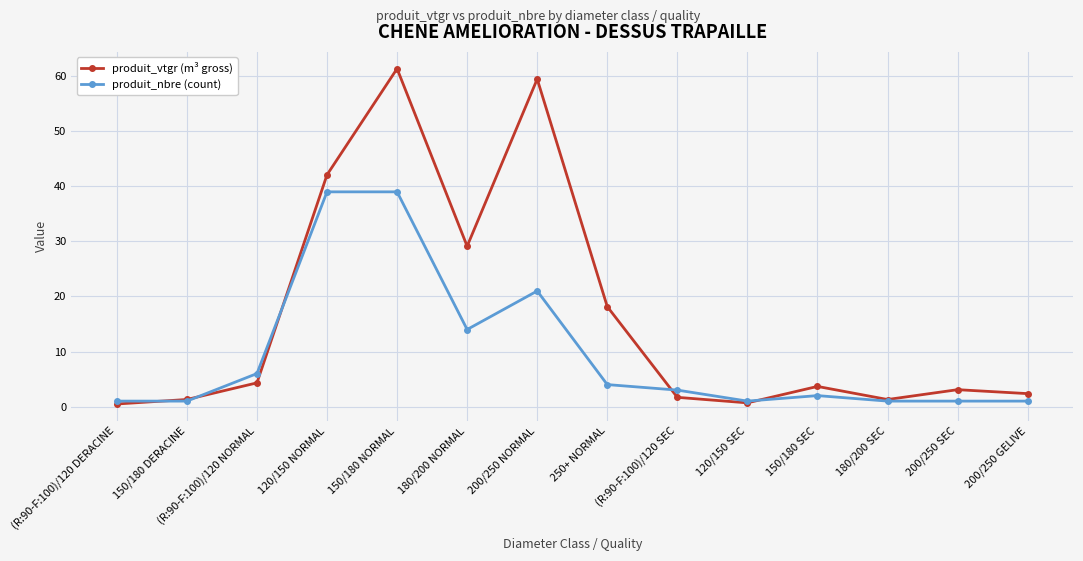

What is the total value across all series at 150/180 DERACINE?

2.3